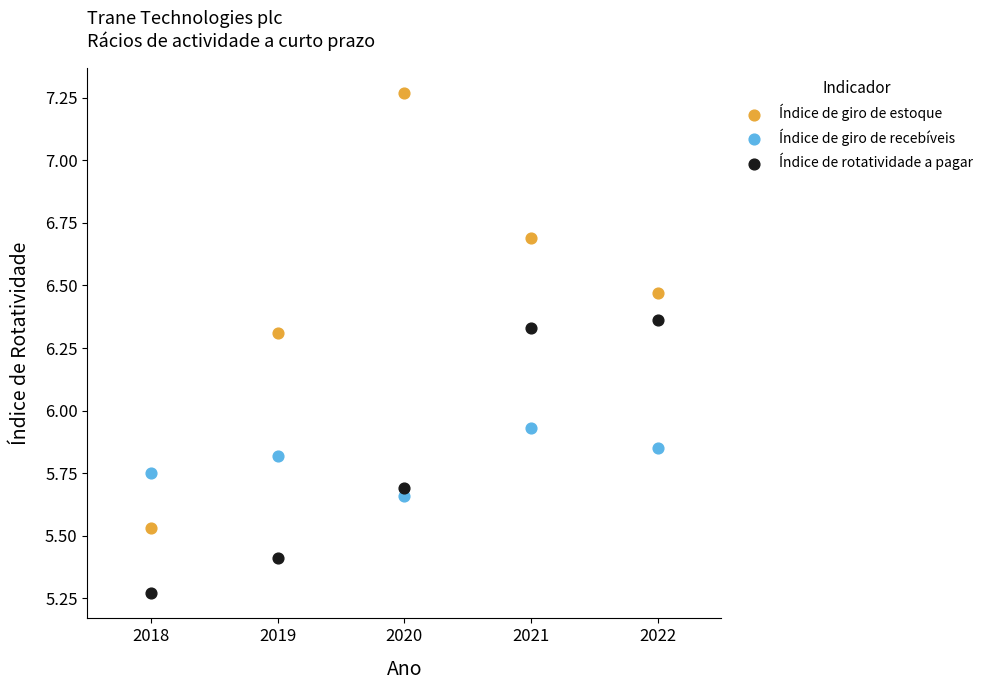

Which series contains the lowest Y value?

Índice de rotatividade a pagar